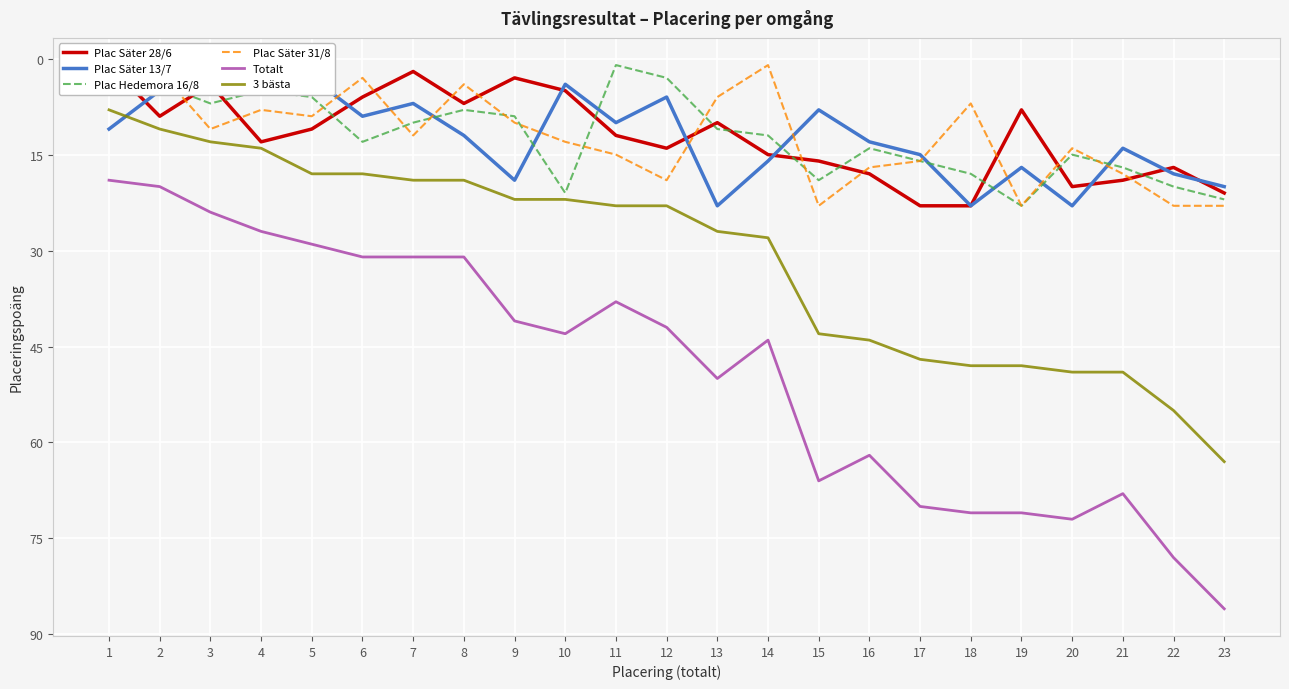

True or false: Totalt and Plac Säter 13/7 cross at least once.

False